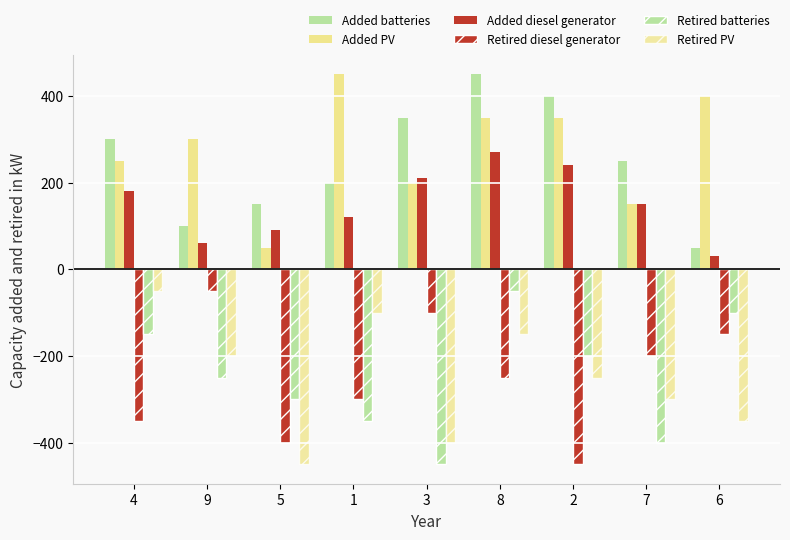

Count the Retired batteries values in the range -350 to -150.

5